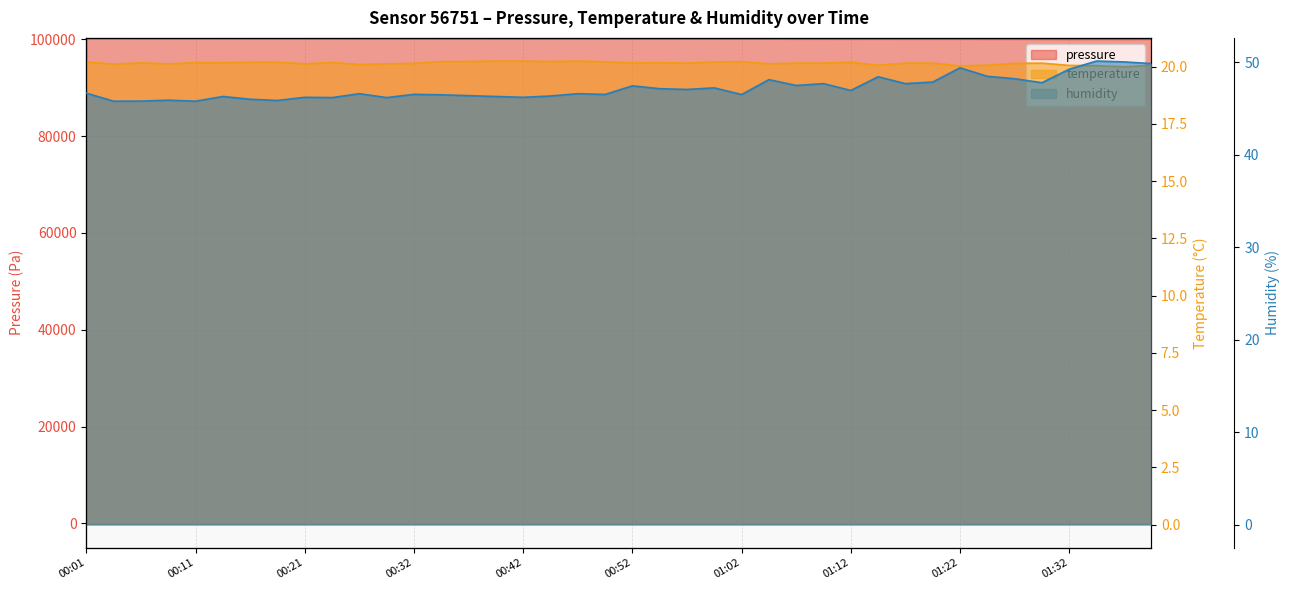

Count the temperature values in the range 20 to 21.

40